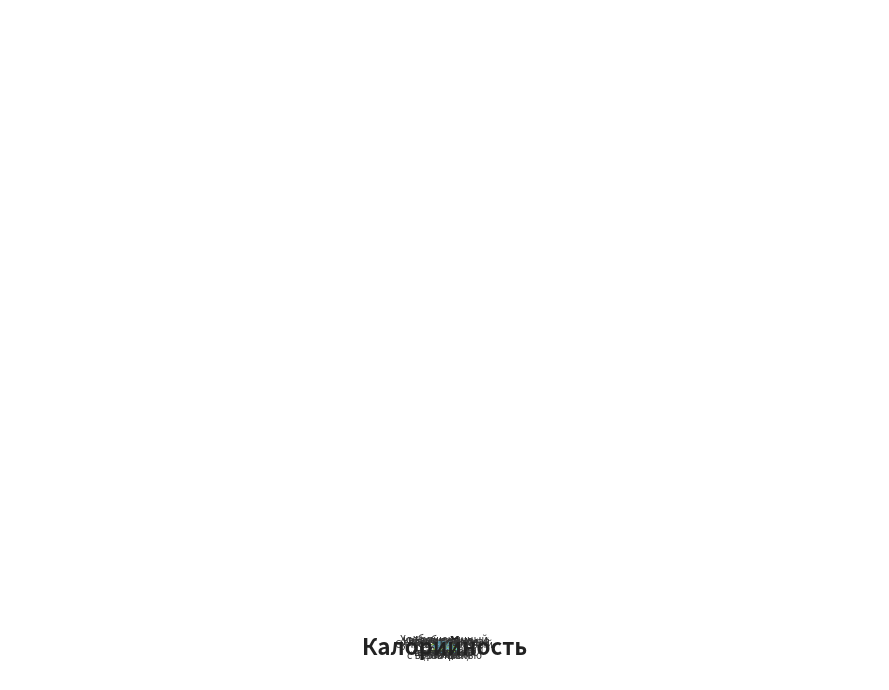

To the nearest percent, what is the average slice percentage?

11%